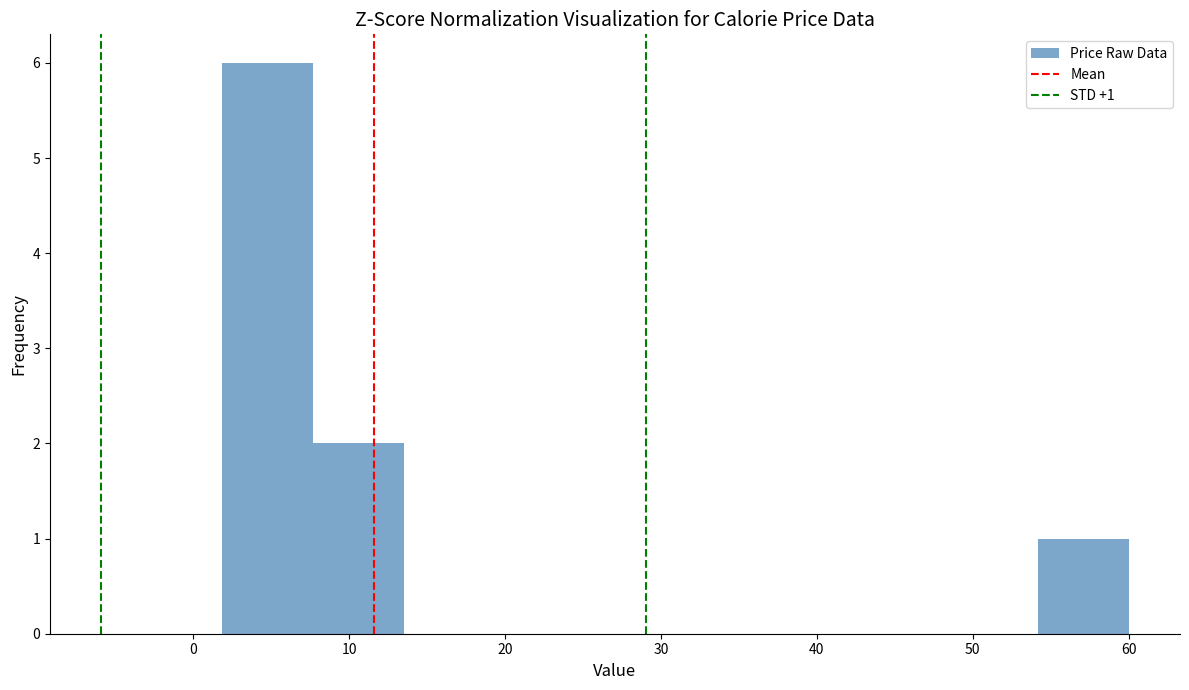

Over which range of the x-axis is the bar tallest?

2 to 8